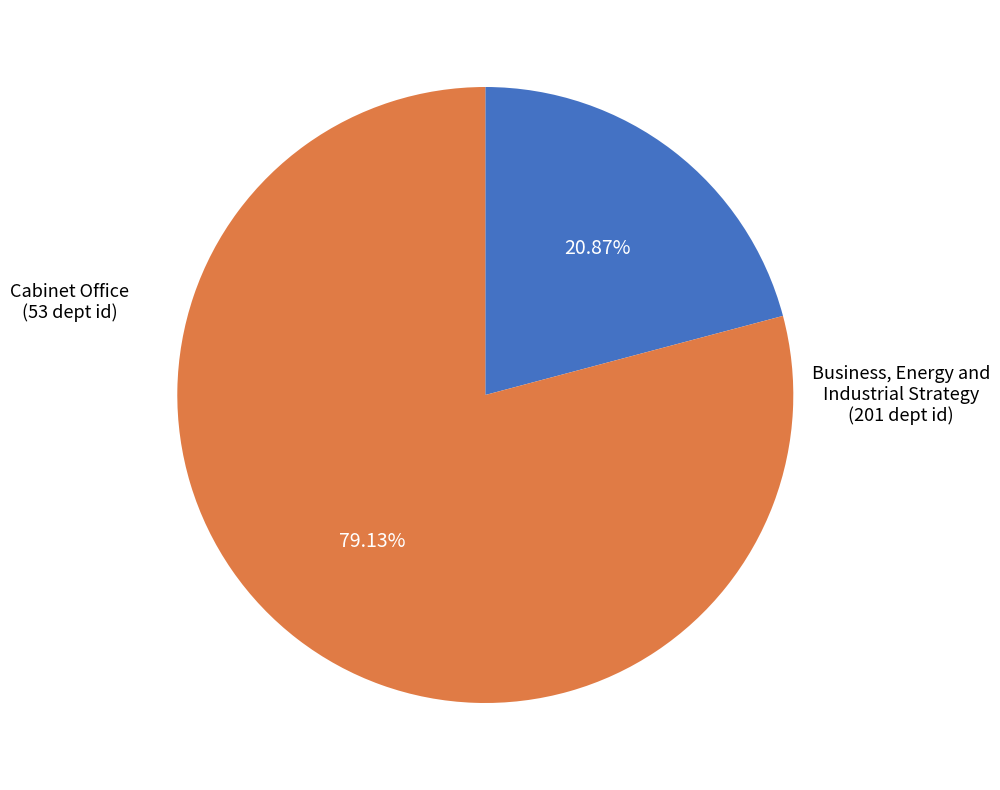

Is there any slice that represents more than half of the pie?

Yes